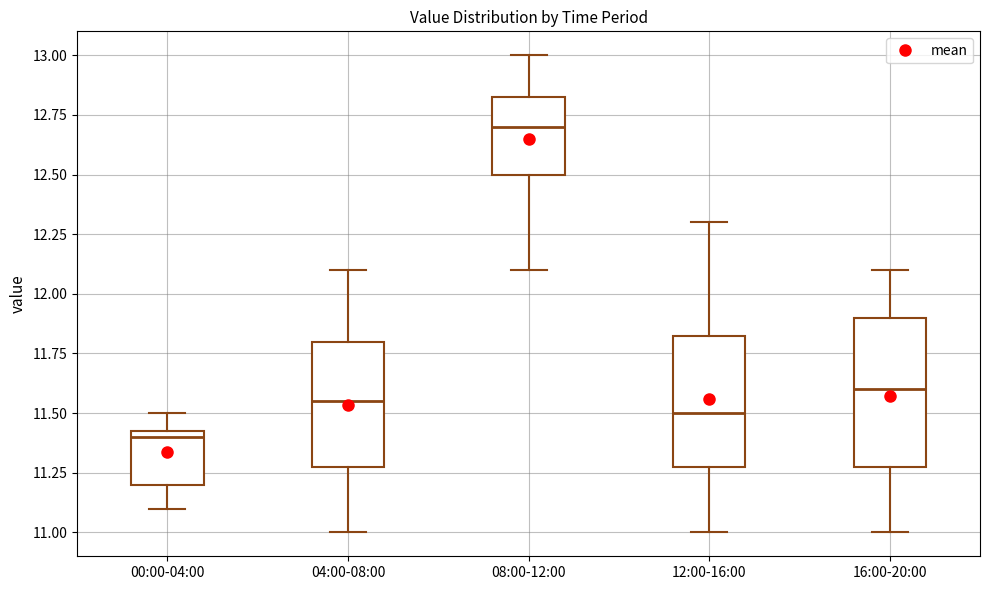

Which box's median line is the lowest?

00:00-04:00